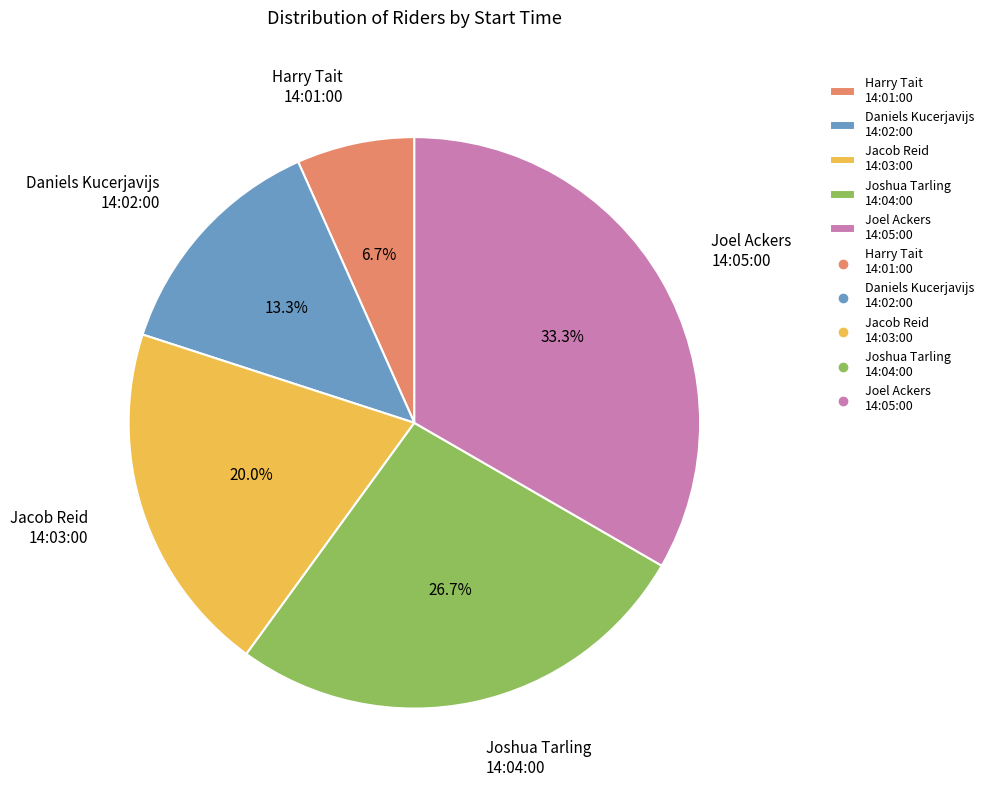

Is there a majority slice in this chart?

No